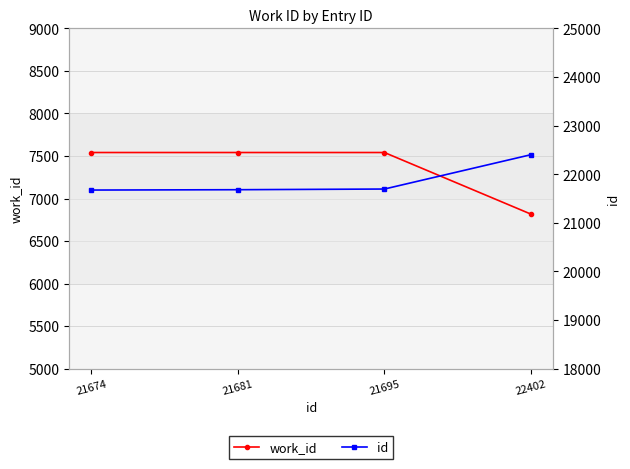

Read the work_id value at 21674, to the nearest 10.

7540